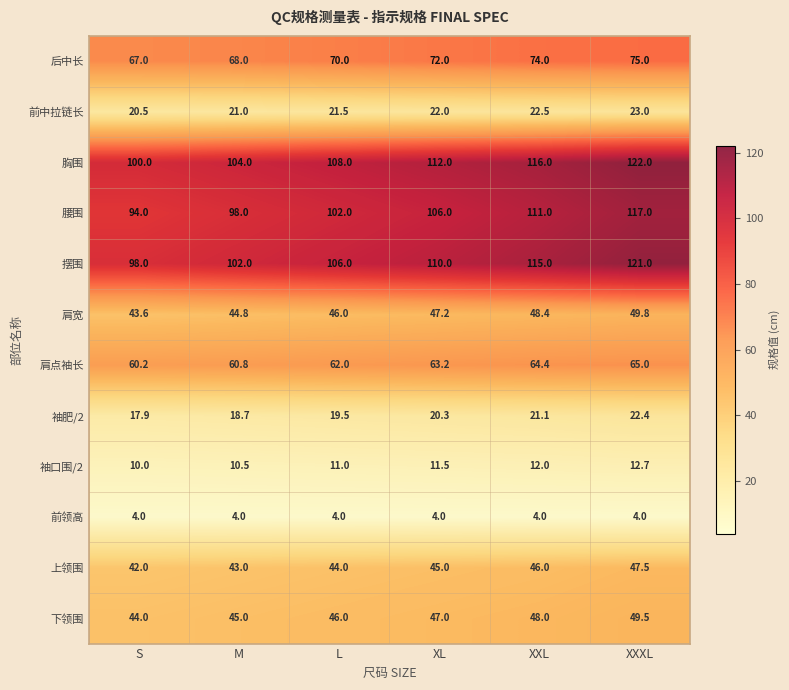

The value of 肩点袖长 at XXXL is 104.5. True or false?

False